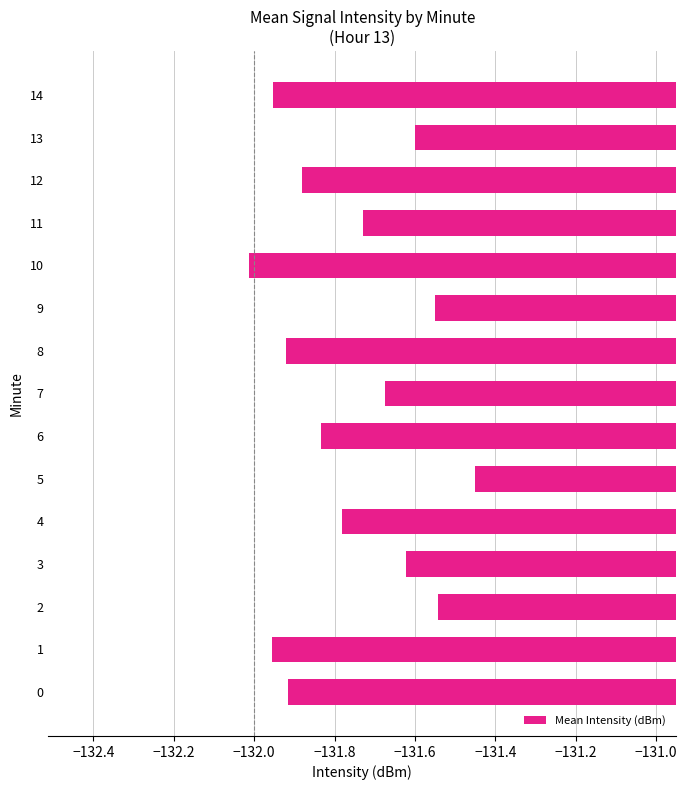

Where is the data nearest to the value -131?

5